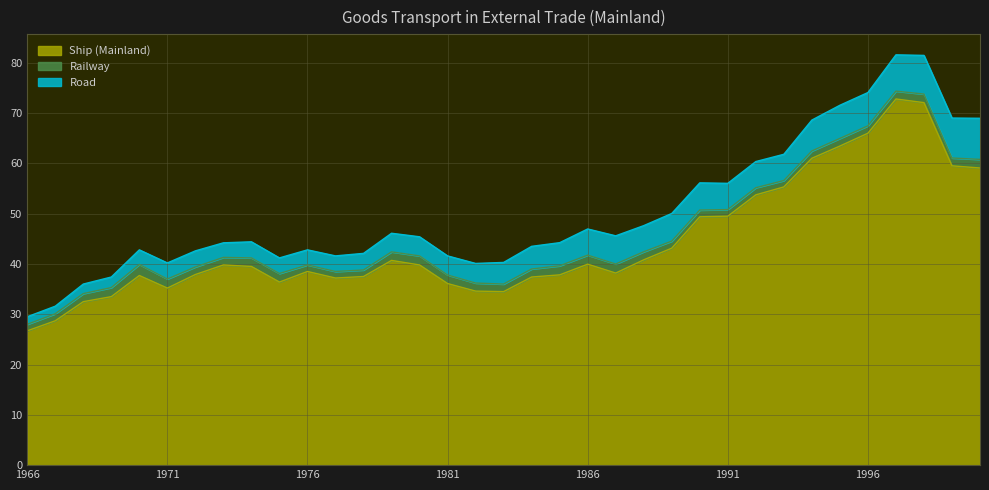

True or false: Railway has a value of 1.8 at 1969.

True